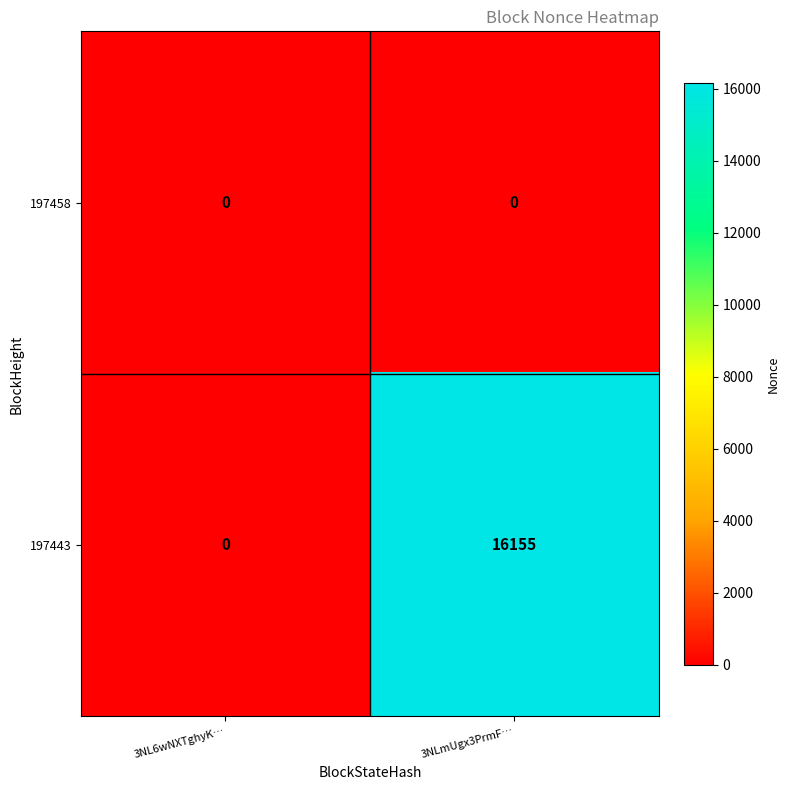

The value of 197458 at 3NLmUgx3PrmF… is 0. True or false?

True